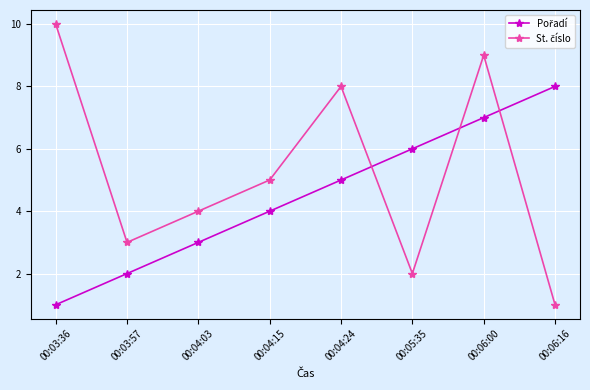

What is the maximum value shown in the chart?

10